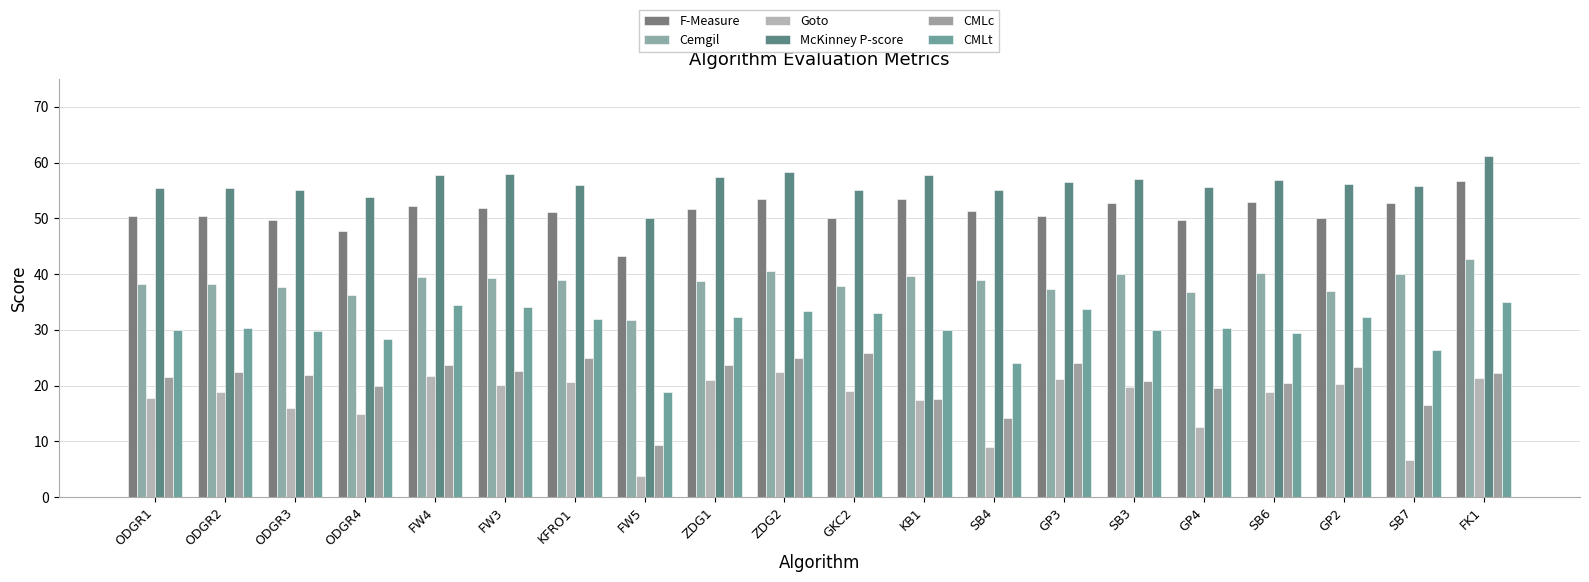

Reading right to left, extract all data points from this chart.

F-Measure: FK1=56.7	SB7=52.7	GP2=50.1	SB6=52.9	GP4=49.6	SB3=52.7	GP3=50.3	SB4=51.3	KB1=53.5	GKC2=50.1	ZDG2=53.4	ZDG1=51.6	FW5=43.3	KFRO1=51.1	FW3=51.9	FW4=52.1	ODGR4=47.8	ODGR3=49.7	ODGR2=50.4	ODGR1=50.5
Cemgil: FK1=42.7	SB7=40.1	GP2=37.0	SB6=40.3	GP4=36.7	SB3=39.9	GP3=37.3	SB4=38.9	KB1=39.6	GKC2=37.8	ZDG2=40.6	ZDG1=38.8	FW5=31.7	KFRO1=39.0	FW3=39.2	FW4=39.5	ODGR4=36.2	ODGR3=37.7	ODGR2=38.2	ODGR1=38.2
Goto: FK1=21.4	SB7=6.6	GP2=20.2	SB6=18.8	GP4=12.6	SB3=19.7	GP3=21.2	SB4=8.9	KB1=17.5	GKC2=19.0	ZDG2=22.4	ZDG1=20.9	FW5=3.7	KFRO1=20.7	FW3=20.1	FW4=21.6	ODGR4=15.0	ODGR3=16.0	ODGR2=18.8	ODGR1=17.8
McKinney P-score: FK1=61.2	SB7=55.8	GP2=56.2	SB6=56.8	GP4=55.6	SB3=57.1	GP3=56.6	SB4=55.0	KB1=57.7	GKC2=55.2	ZDG2=58.2	ZDG1=57.4	FW5=50.0	KFRO1=56.0	FW3=57.9	FW4=57.7	ODGR4=53.8	ODGR3=55.0	ODGR2=55.4	ODGR1=55.5
CMLc: FK1=22.3	SB7=16.5	GP2=23.3	SB6=20.4	GP4=19.6	SB3=20.8	GP3=24.0	SB4=14.2	KB1=17.5	GKC2=25.8	ZDG2=25.0	ZDG1=23.7	FW5=9.4	KFRO1=25.0	FW3=22.5	FW4=23.7	ODGR4=20.0	ODGR3=21.8	ODGR2=22.4	ODGR1=21.6
CMLt: FK1=35.1	SB7=26.4	GP2=32.3	SB6=29.3	GP4=30.4	SB3=30.0	GP3=33.7	SB4=24.0	KB1=29.9	GKC2=32.9	ZDG2=33.4	ZDG1=32.3	FW5=18.8	KFRO1=32.0	FW3=34.1	FW4=34.5	ODGR4=28.3	ODGR3=29.7	ODGR2=30.4	ODGR1=30.0